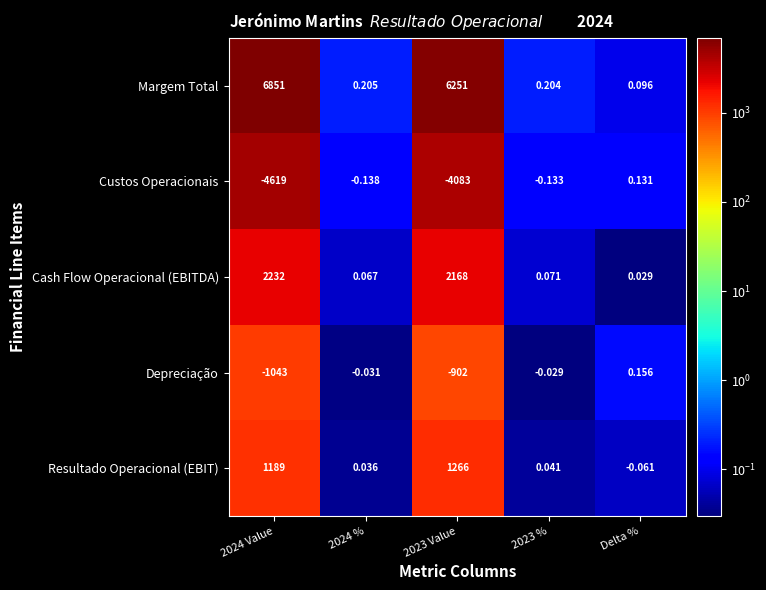

At how many categories does at least one series exceed 2093?

2